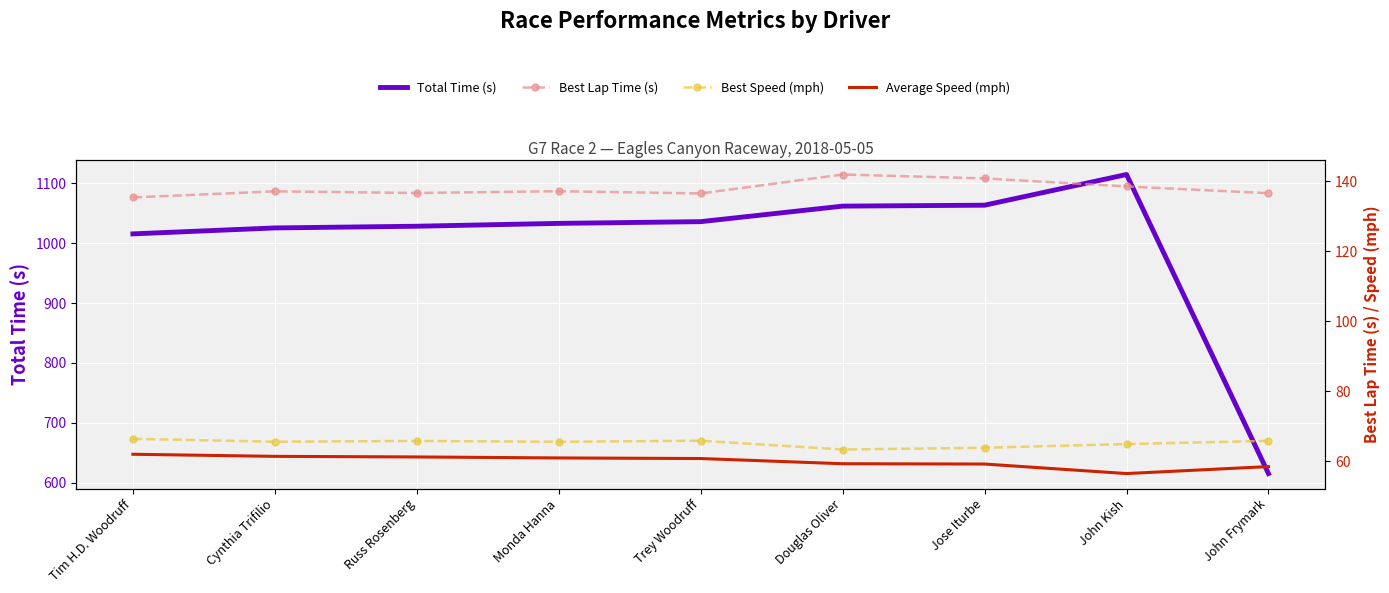

Reading right to left, list all the values displayed in this chart.

Total Time (s): 615.3	1114.7	1063.5	1061.9	1036.0	1033.1	1028.3	1025.5	1015.6
Best Lap Time (s): 136.6	138.6	140.9	142.0	136.6	137.2	136.7	137.2	135.4
Best Speed (mph): 65.9	64.9	63.9	63.4	65.9	65.6	65.8	65.6	66.5
Average Speed (mph): 58.5	56.5	59.2	59.3	60.8	61.0	61.3	61.4	62.0